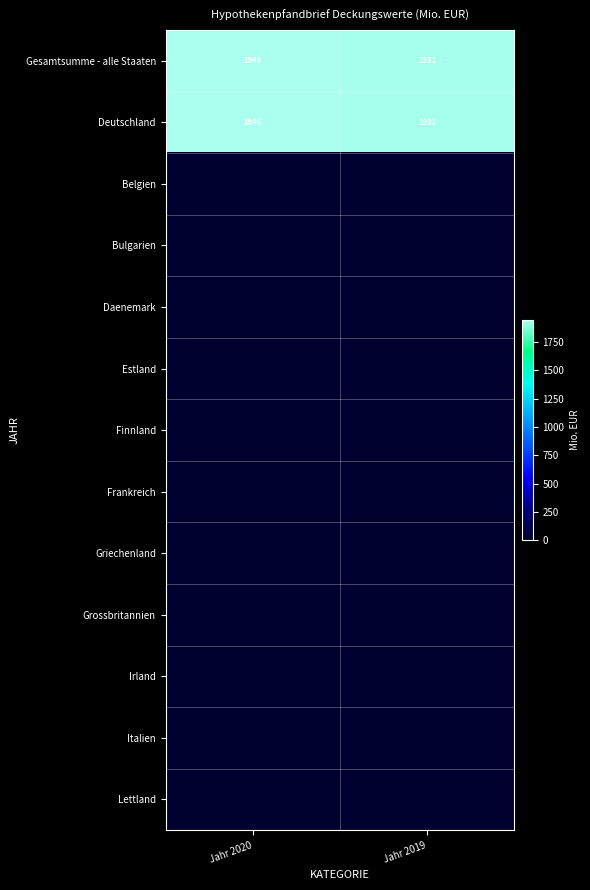

At which label does Gesamtsumme - alle Staaten reach its minimum?

Jahr 2019